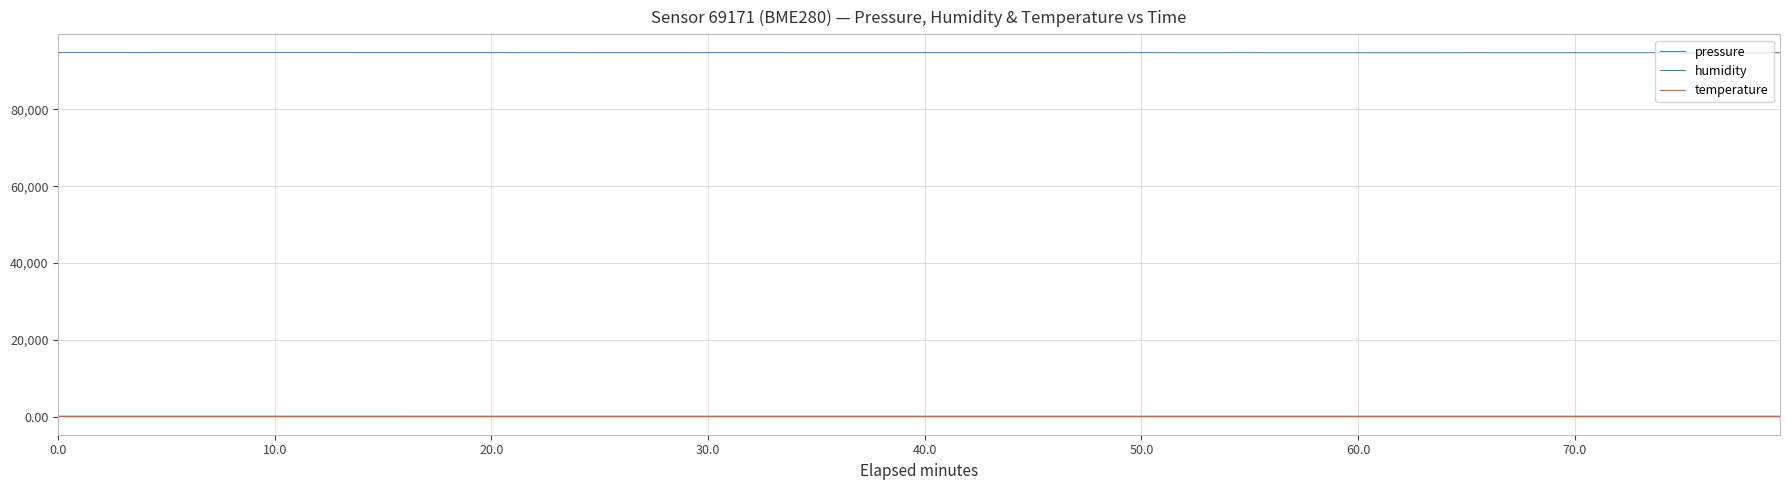

What is the lowest value of the pressure series?

94760.7